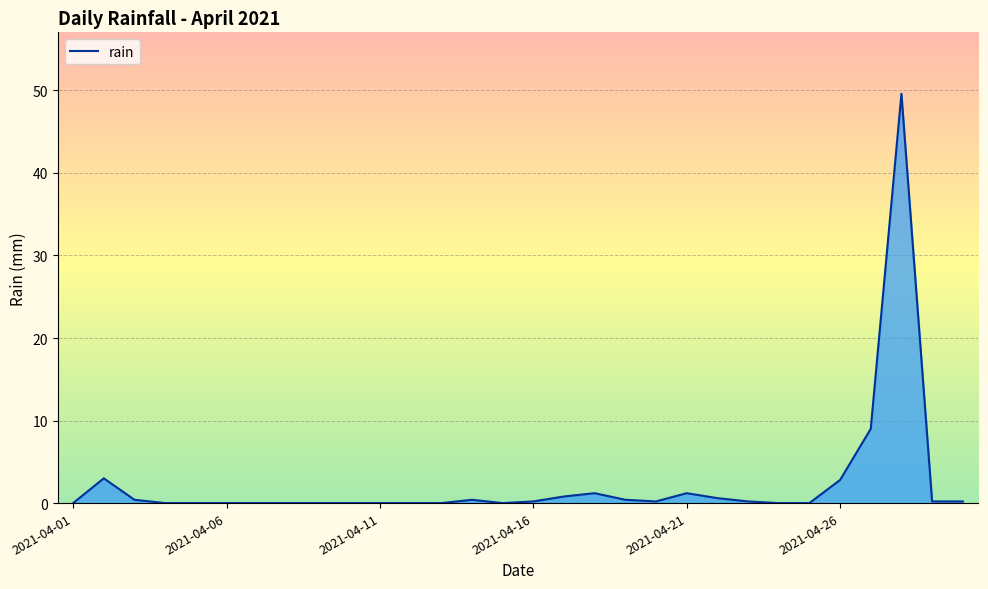

What is the greatest value displayed?

49.6